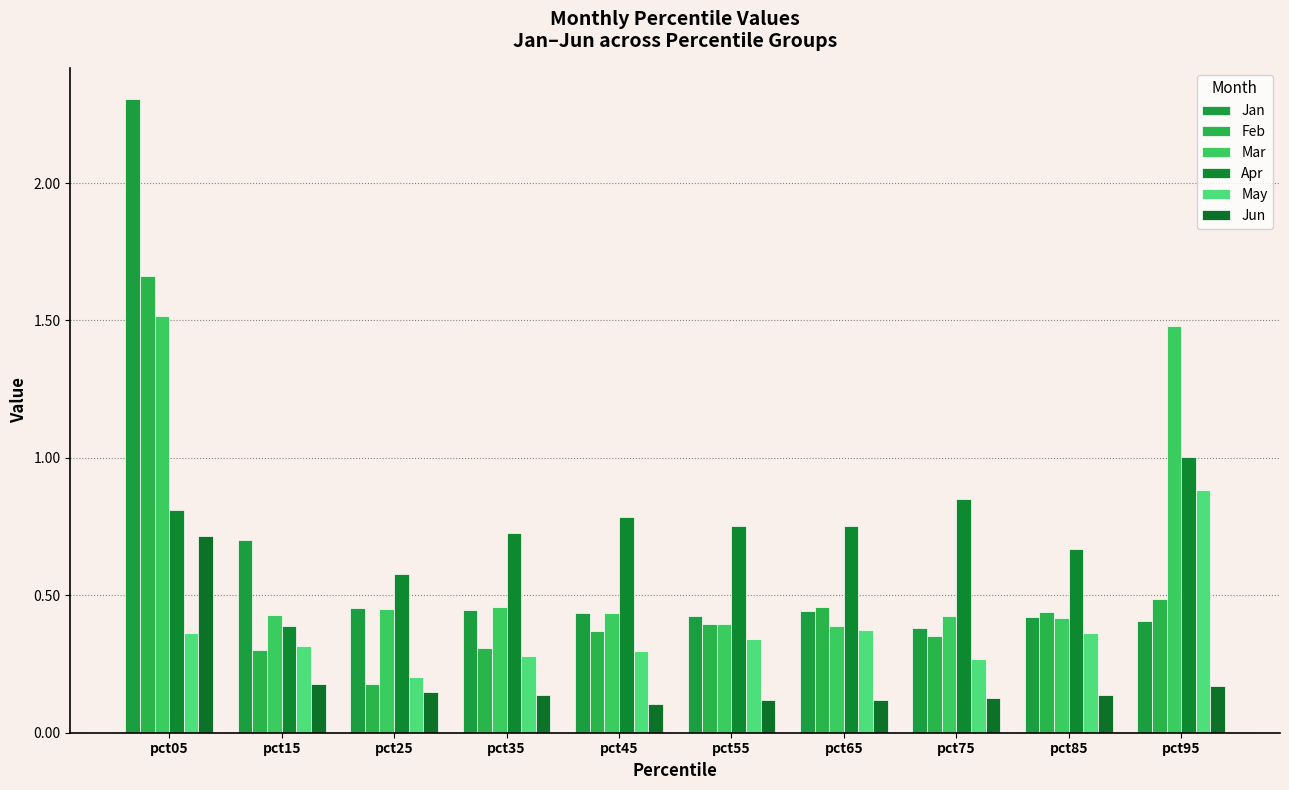

The Mar series shows 1.9 at pct95. True or false?

False